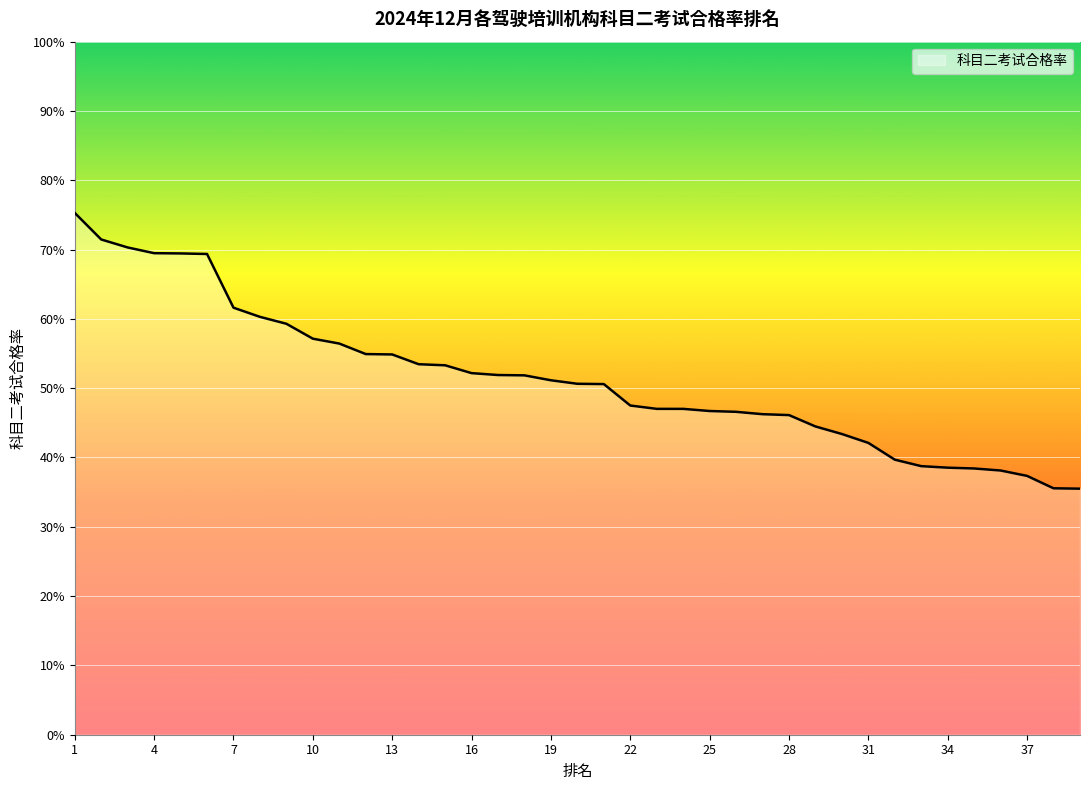

What is the difference between the maximum and minimum values?

0.4